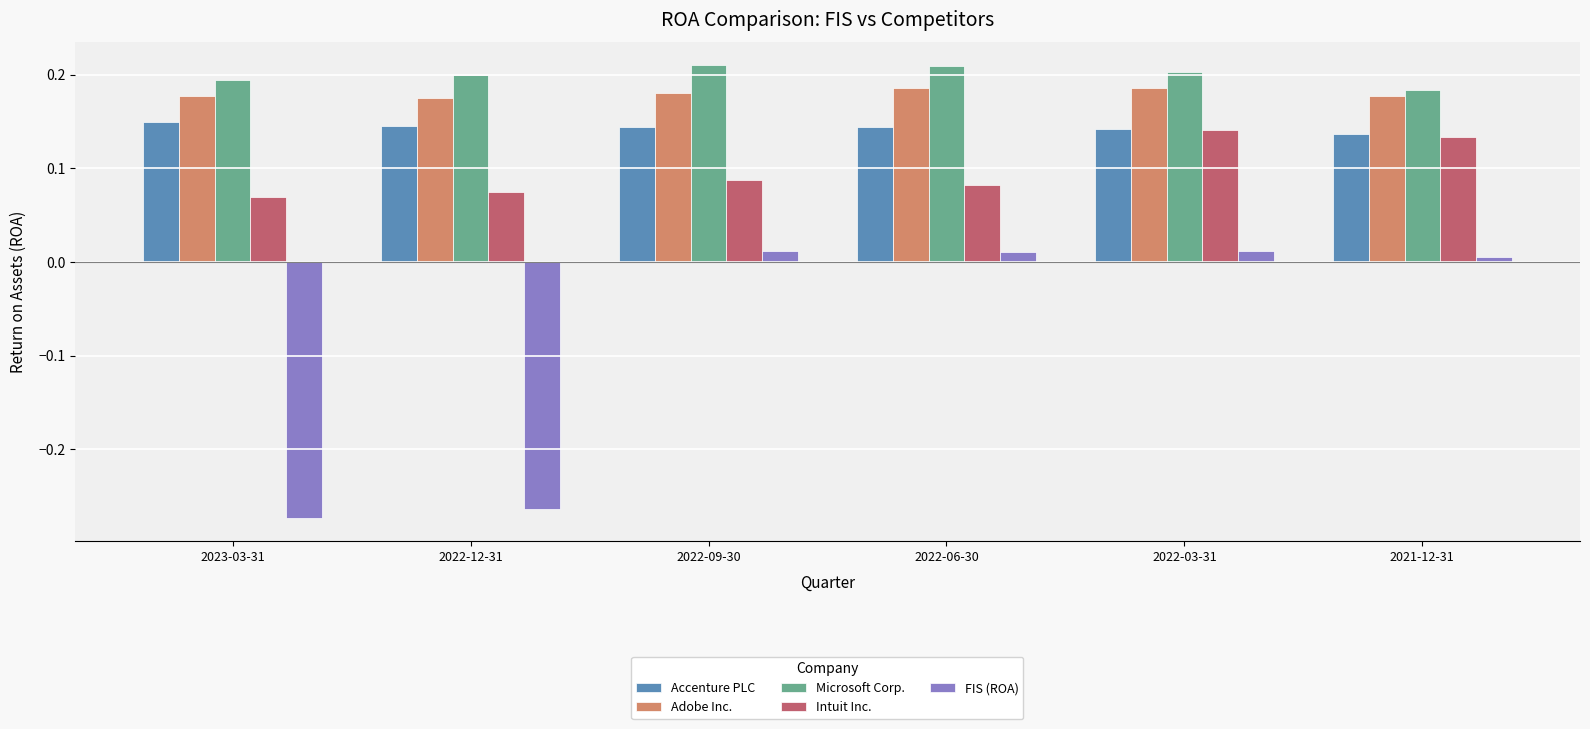

Rank the series by their maximum value, from lowest to highest.

FIS (ROA), Intuit Inc., Accenture PLC, Adobe Inc., Microsoft Corp.